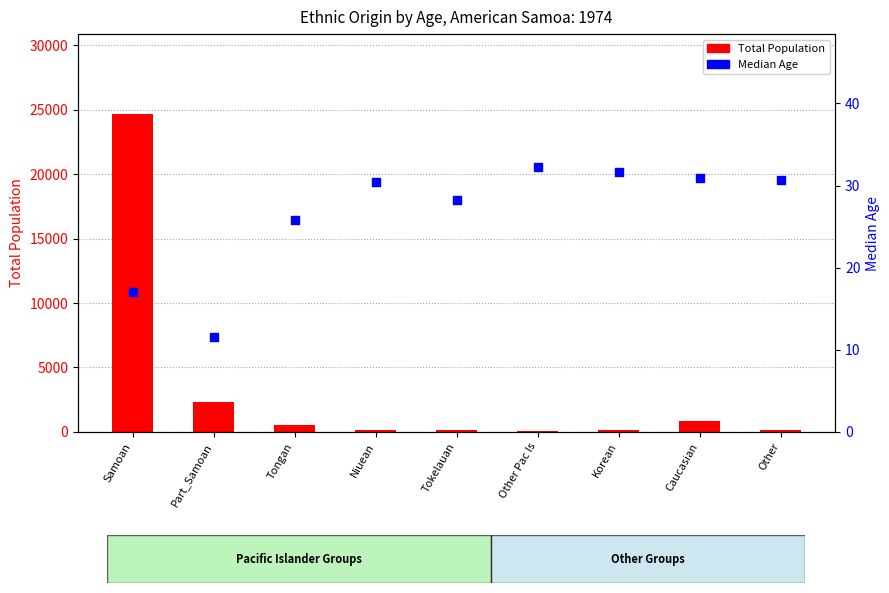

At which category is the sum across all series the highest?

Samoan